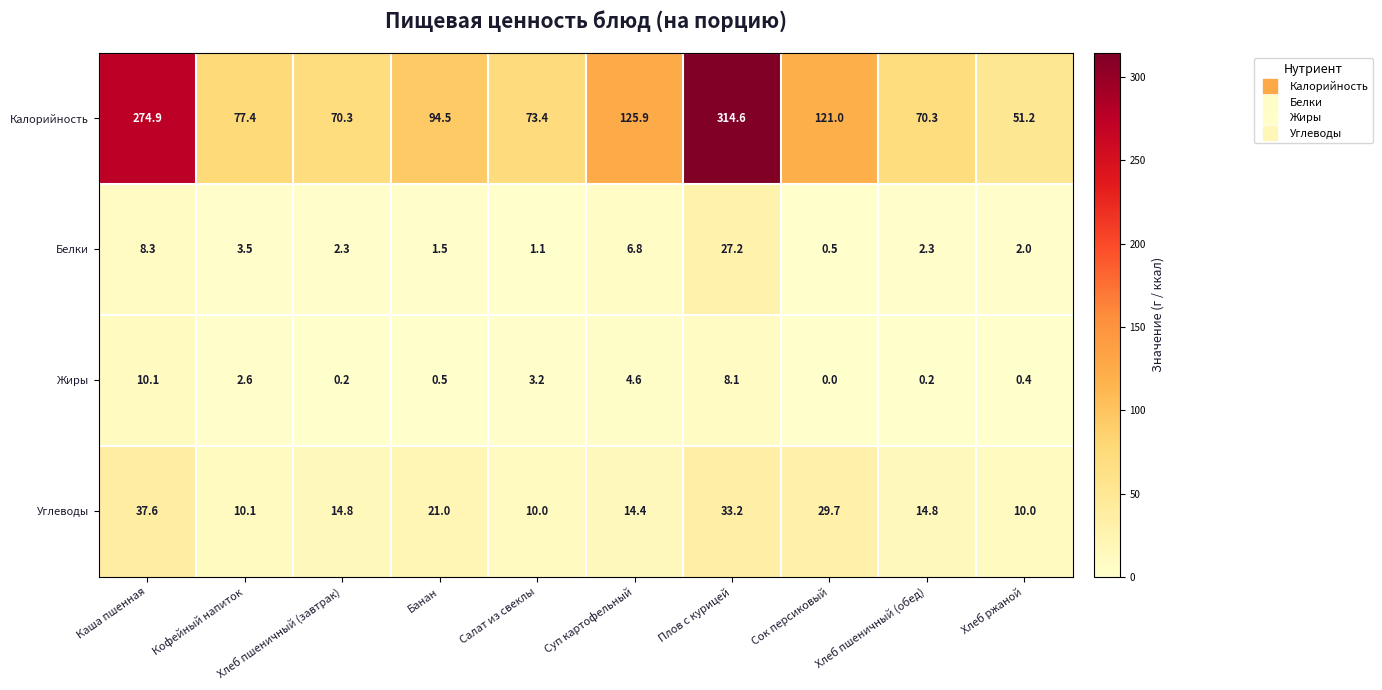

What is the sum of all Жиры values?

29.9